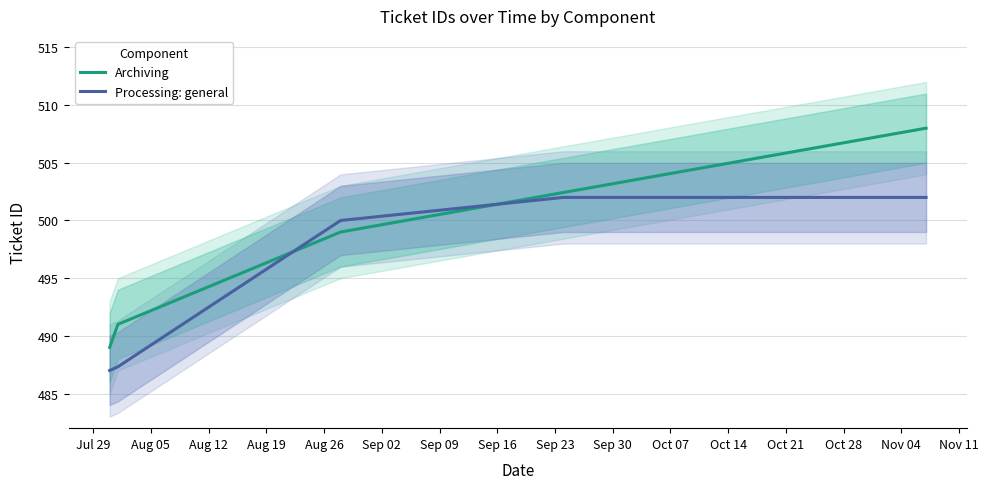

What is the sum of all Processing: general values?

2478.3